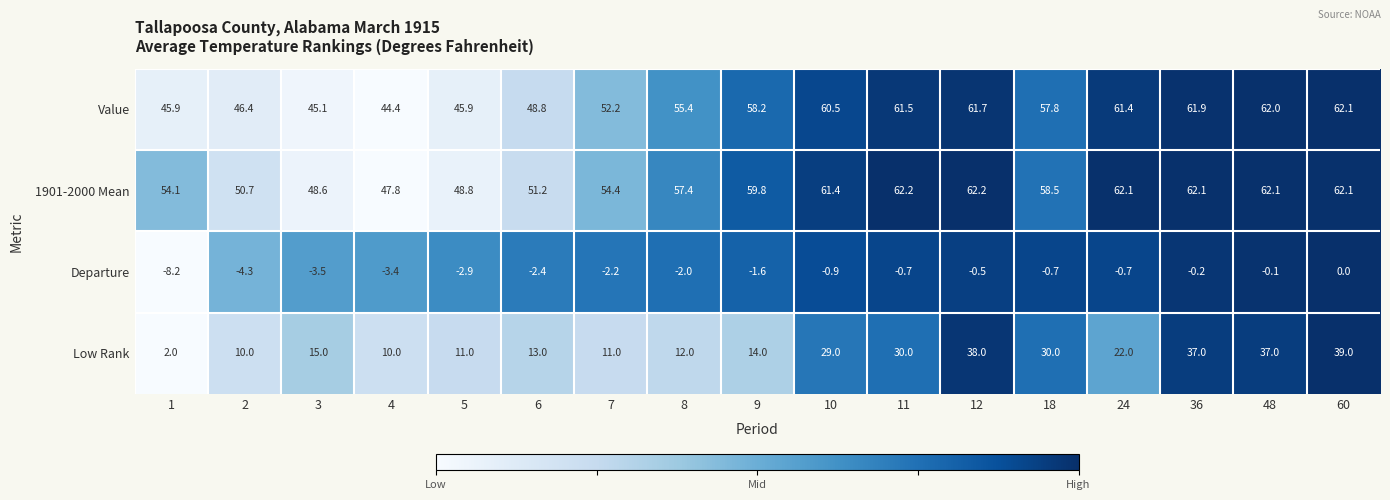

What value does the Departure series have at 2?

-4.3